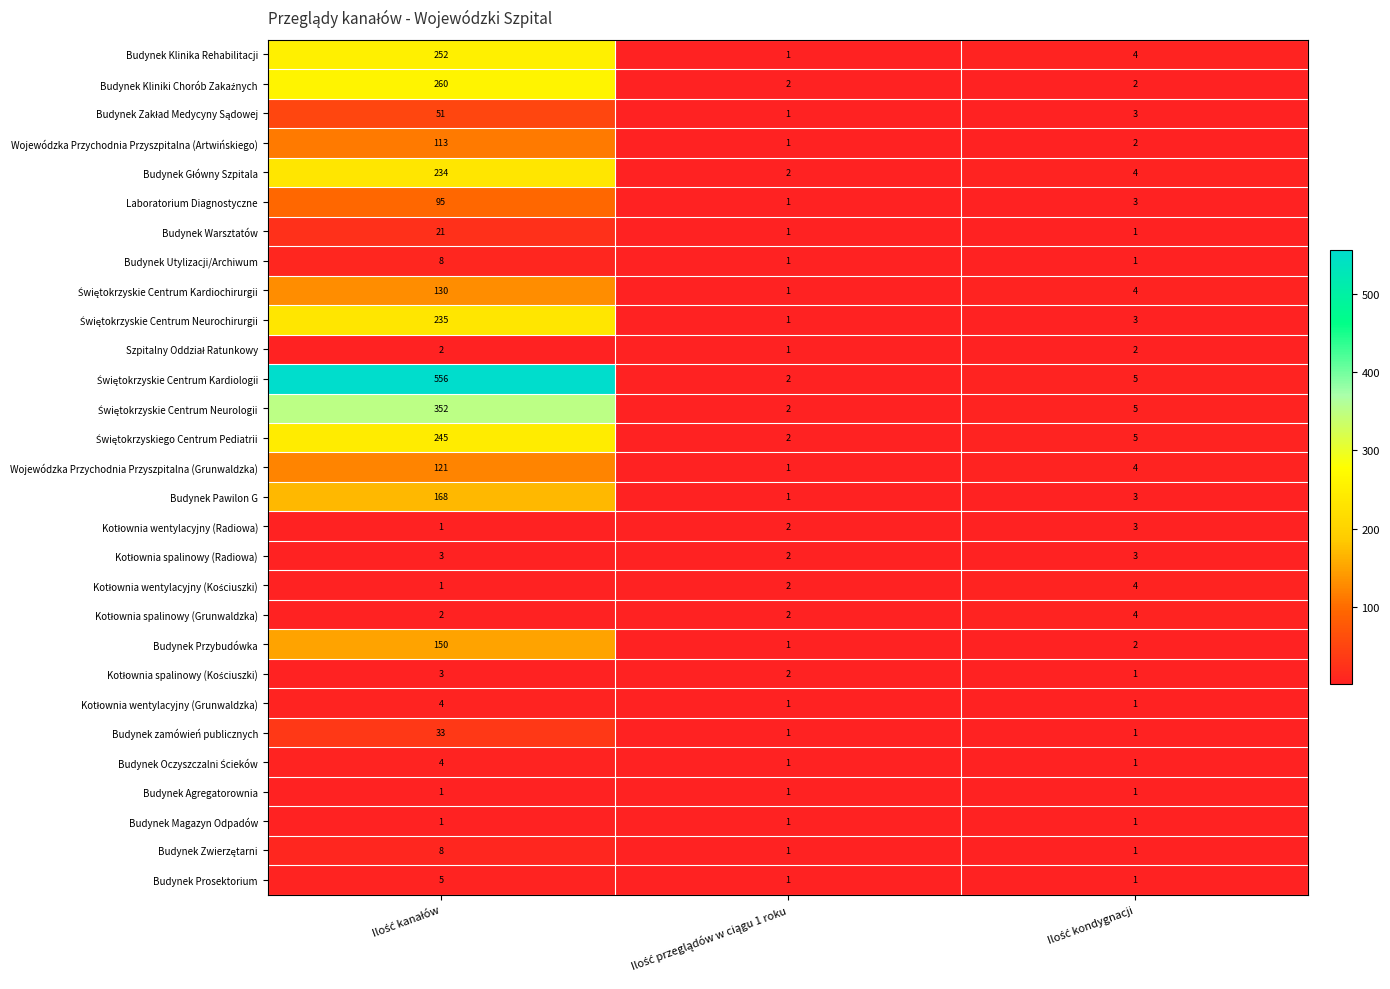

Count the number of data series in this chart.

29